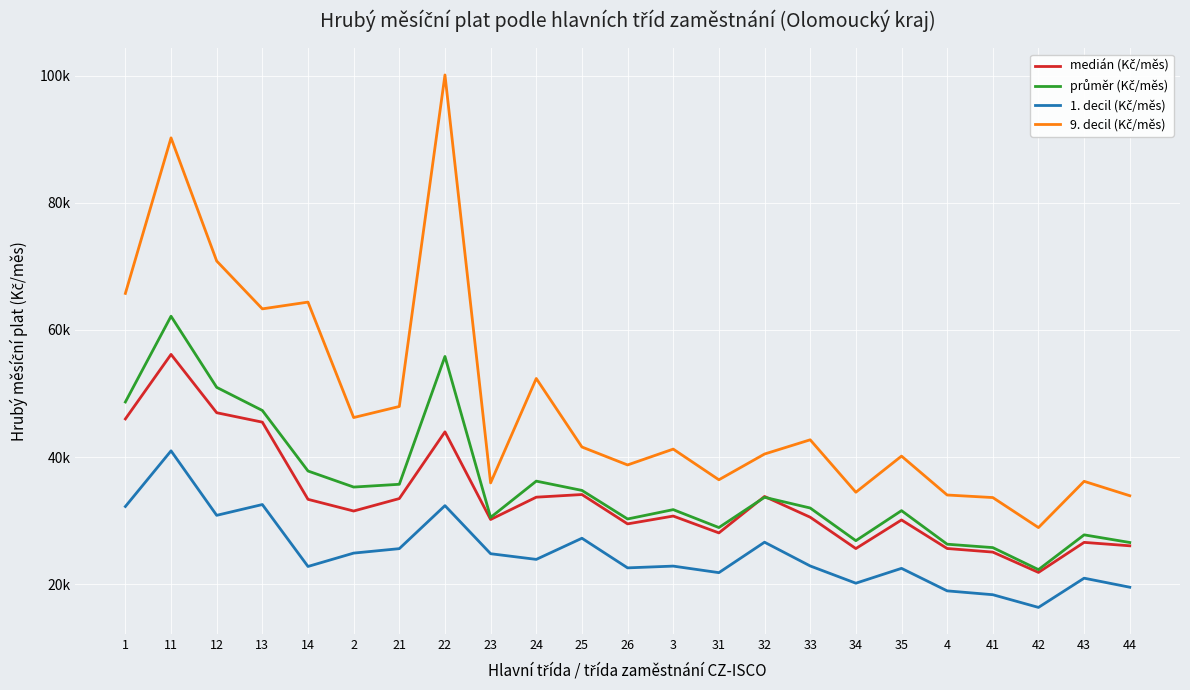

Is this an area chart (filled region under the line)?

No